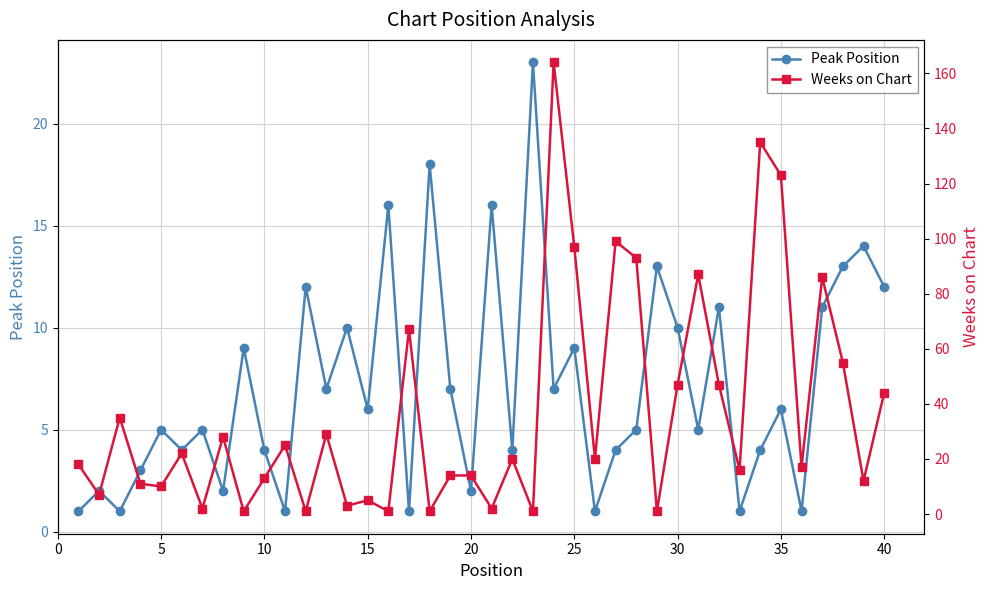

At how many categories does at least one series exceed 146?

1